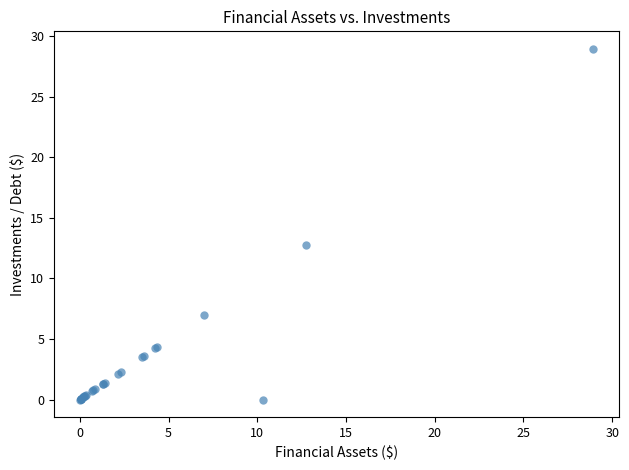

What Y value in the scatter plot is closest to 14?

12.8